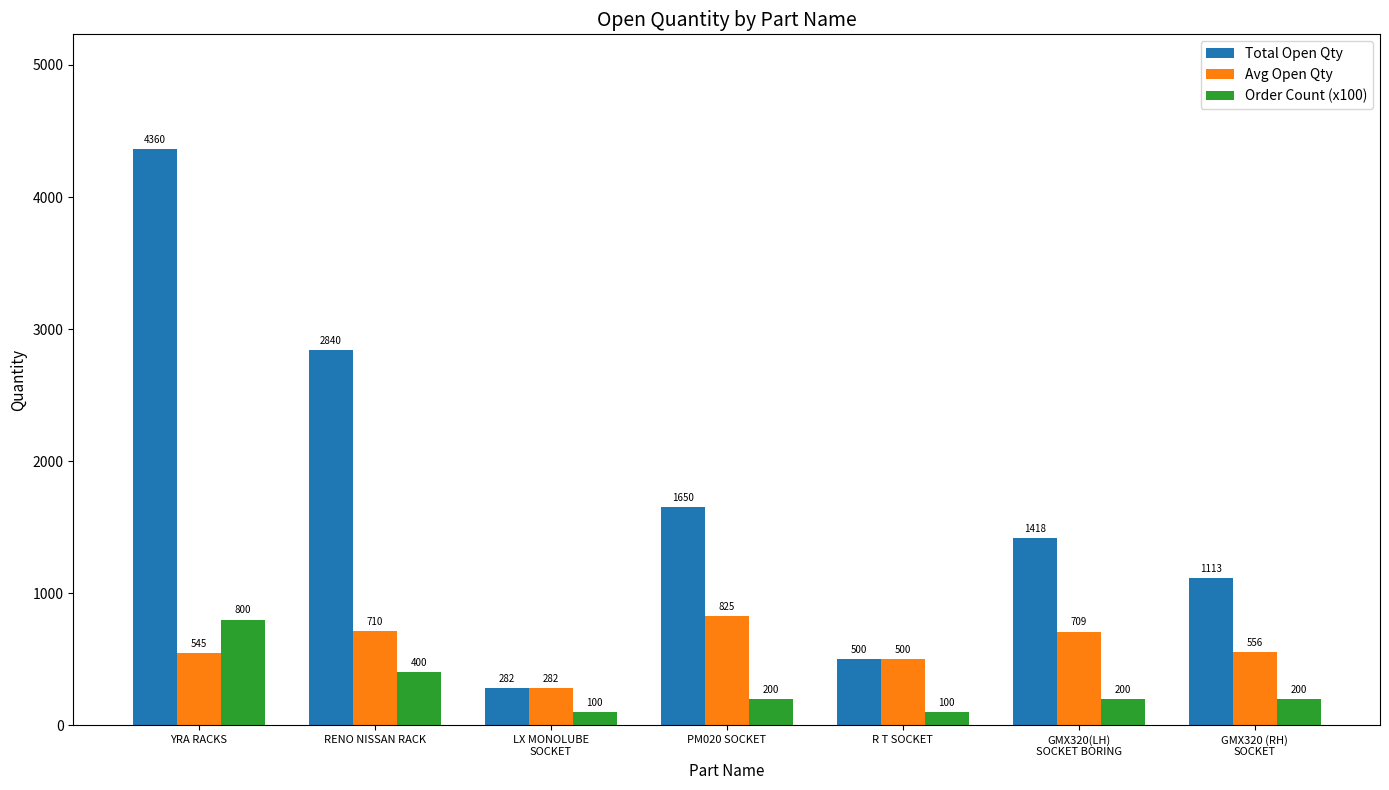

What is the label of the 3rd bar from the left?

LX MONOLUBE
SOCKET